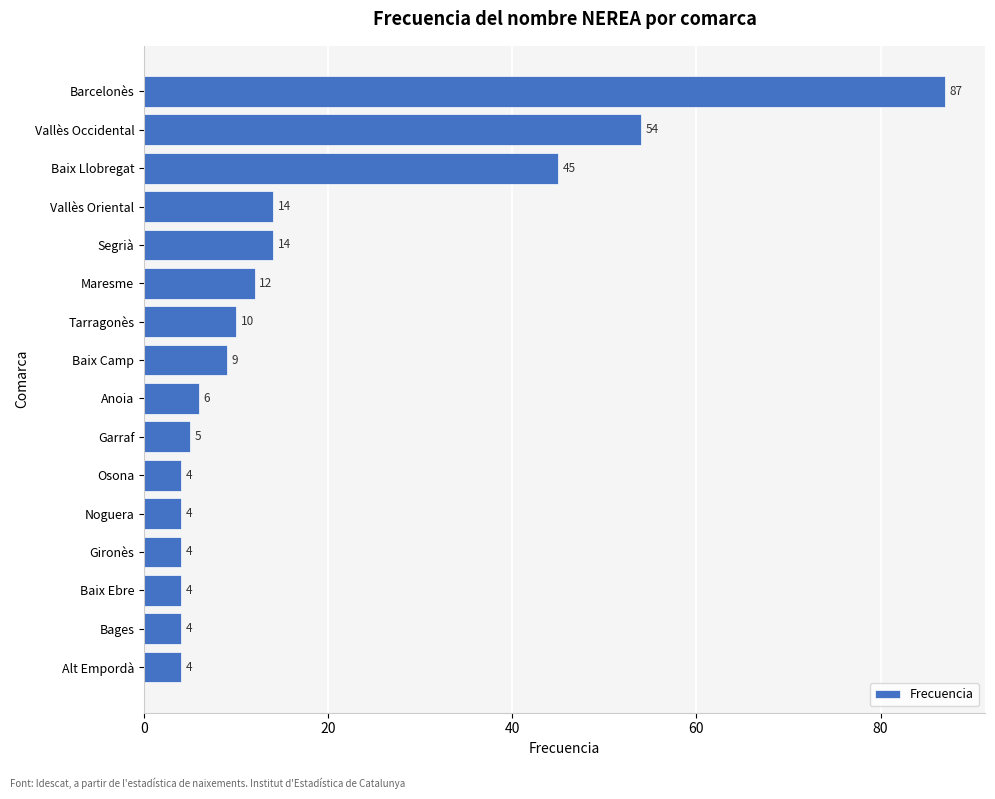

What is the difference between the maximum and minimum values?

83